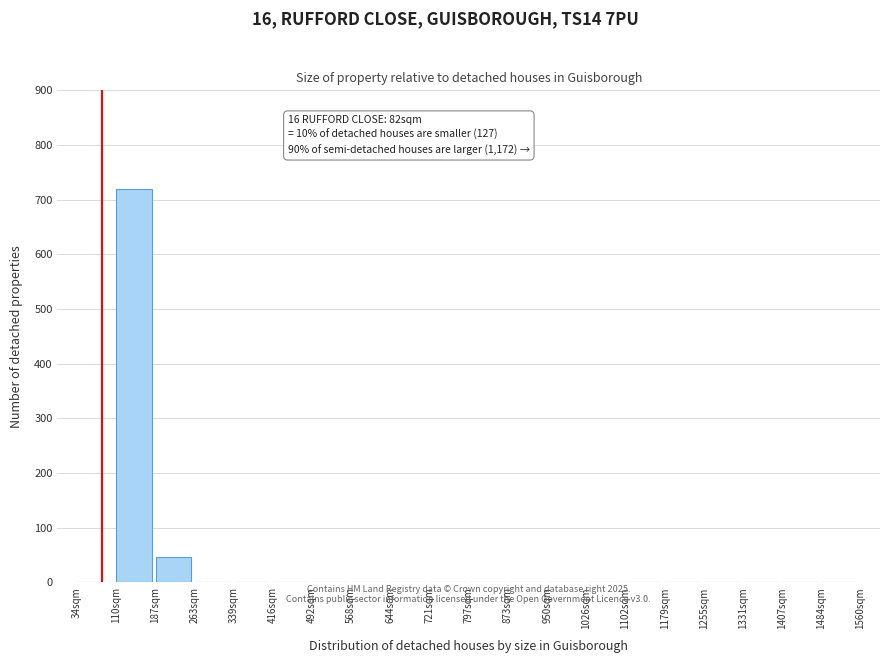

Reading left to right, extract all data points from this chart.

34sqm=0	110sqm=720	187sqm=46	263sqm=0	339sqm=0	416sqm=0	492sqm=0	568sqm=0	644sqm=0	721sqm=0	797sqm=0	873sqm=0	950sqm=0	1026sqm=0	1102sqm=0	1179sqm=0	1255sqm=0	1331sqm=0	1407sqm=0	1484sqm=0